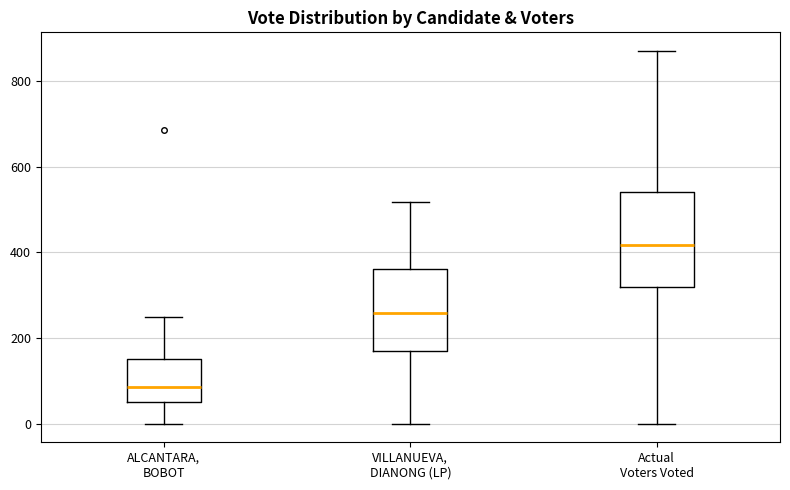

Where does the median line of the box for ALCANTARA, BOBOT sit on the y-axis? The values are not printed on the chart, so give them approximately, as read against the axis.

80